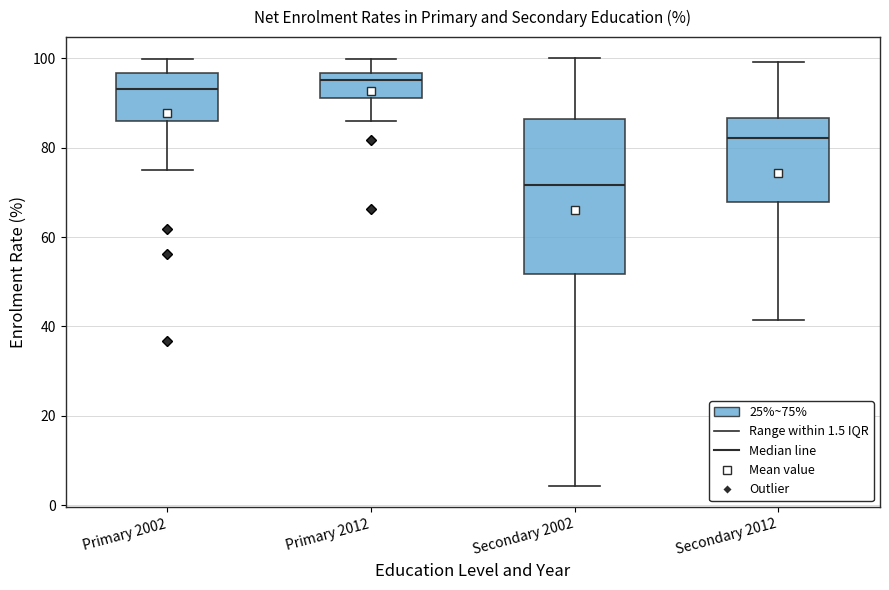

Reading left to right, transcribe this box plot: for each box, give where its median line is, the range the box spans, and where its two whiskers end, as read against the y-axis. The values are not printed on the chart, so give them approximately, as read against the axis.

Primary 2002: median 94, box 86 to 96, whiskers 74 to 100
Primary 2012: median 96 (just below the box's upper edge), box 92 to 96, whiskers 86 to 100
Secondary 2002: median 72, box 52 to 86, whiskers 4 to 100
Secondary 2012: median 82, box 68 to 86, whiskers 42 to 100